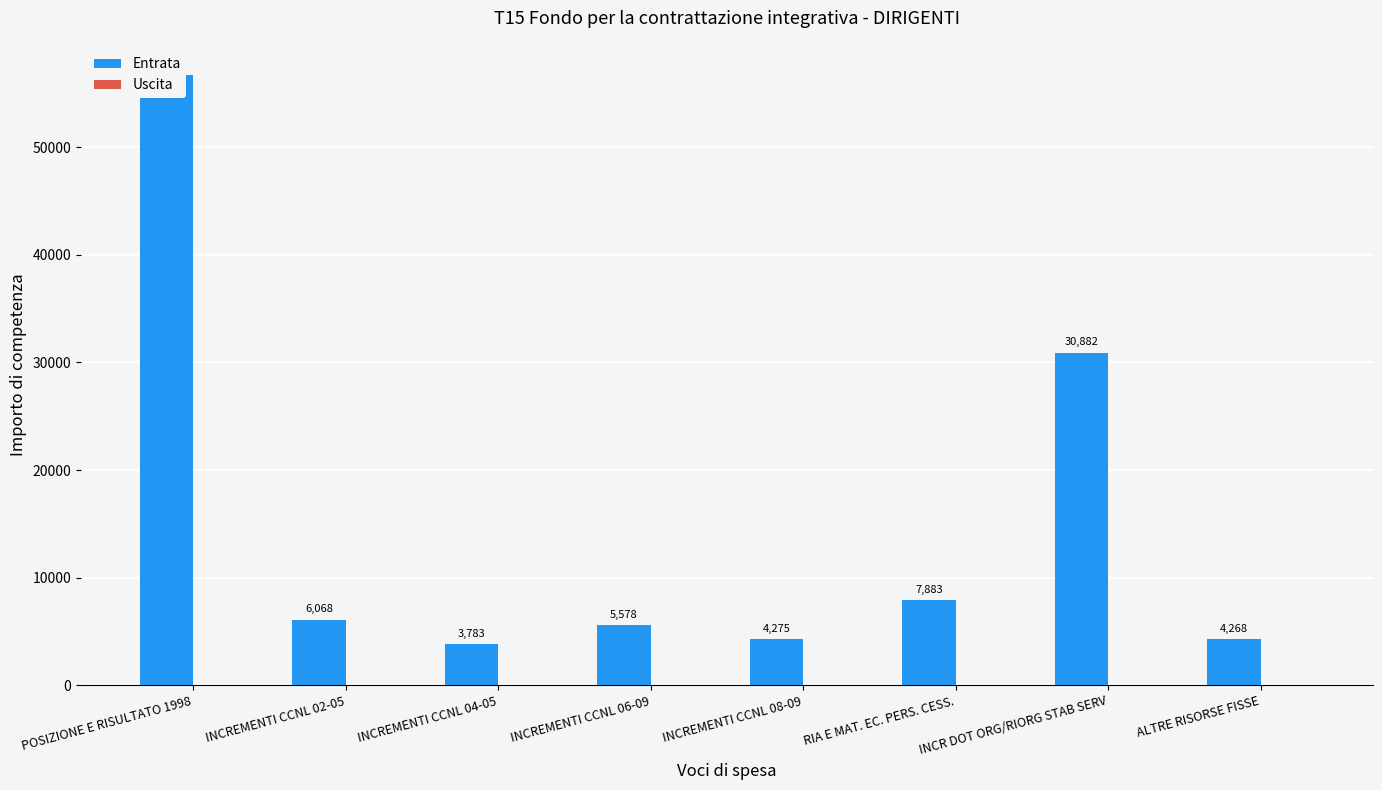

What is the total value across all series at INCREMENTI CCNL 08-09?

4275